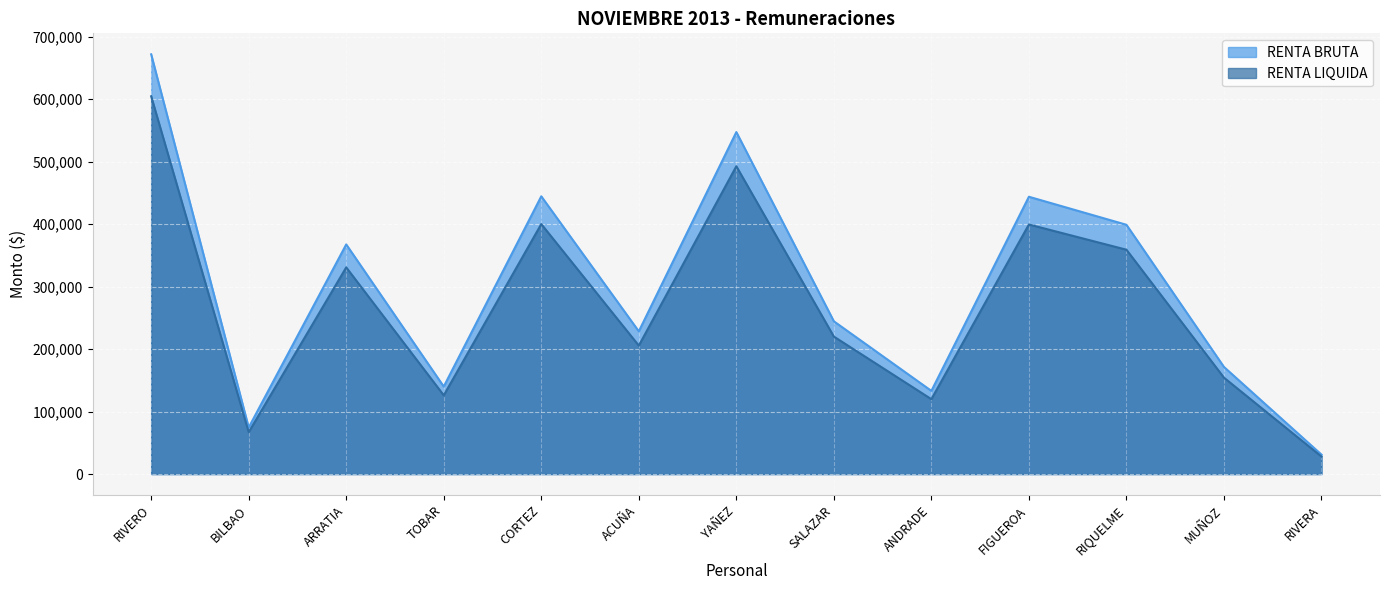

At how many categories does at least one series exceed 567415?

1